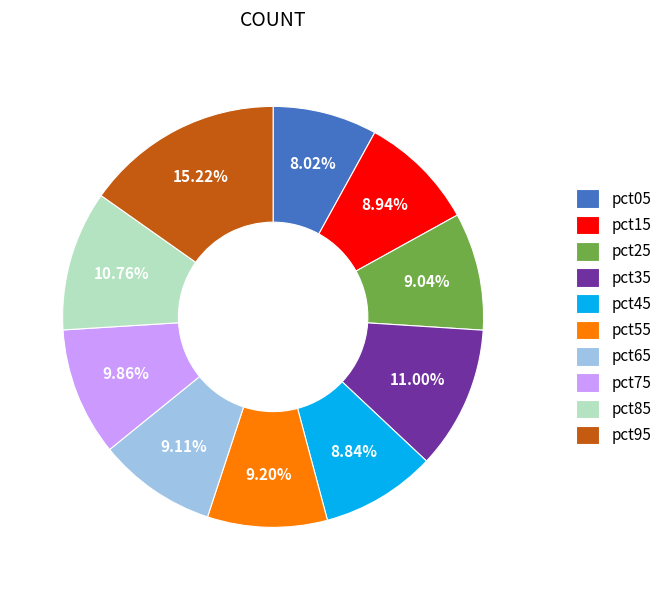

To the nearest percent, what percentage of the pie is pct45?

9%